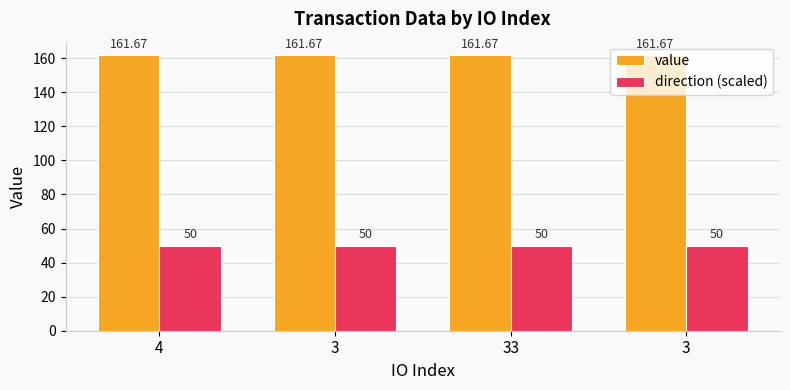

What is the label of the 3rd bar from the right?

3